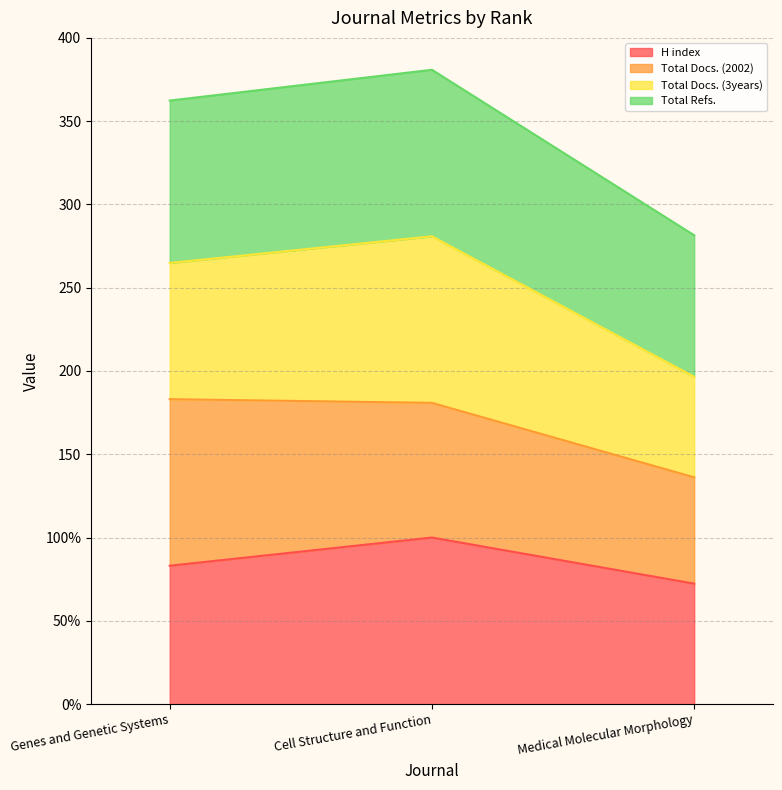

At which category is the sum across all series the highest?

Cell Structure and Function